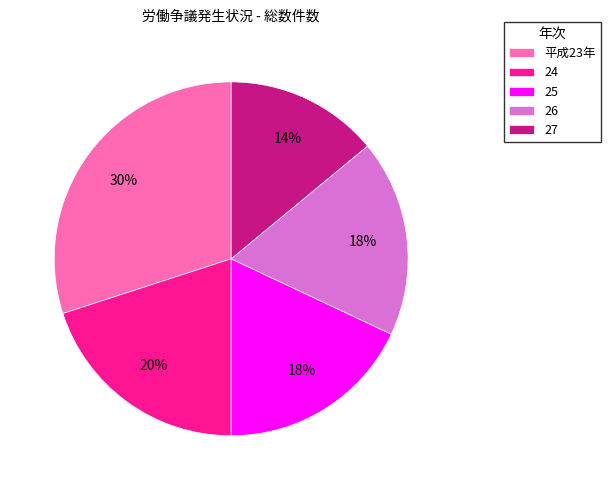

Count the number of slices in the pie.

5